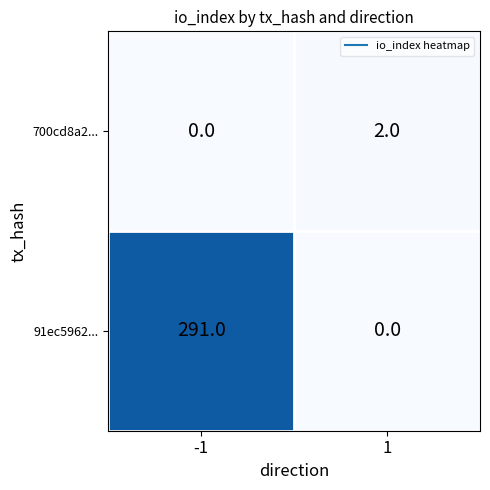

Which series has the widest spread of values?

91ec5962...